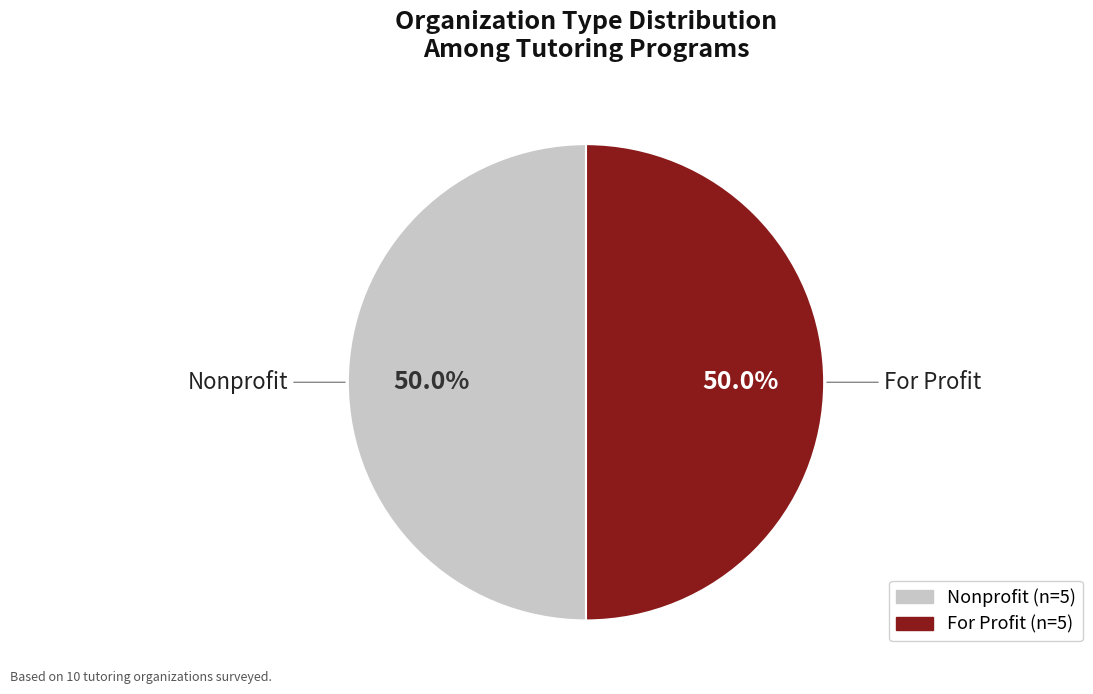

What is the total percentage of Nonprofit and For Profit?

100.0%